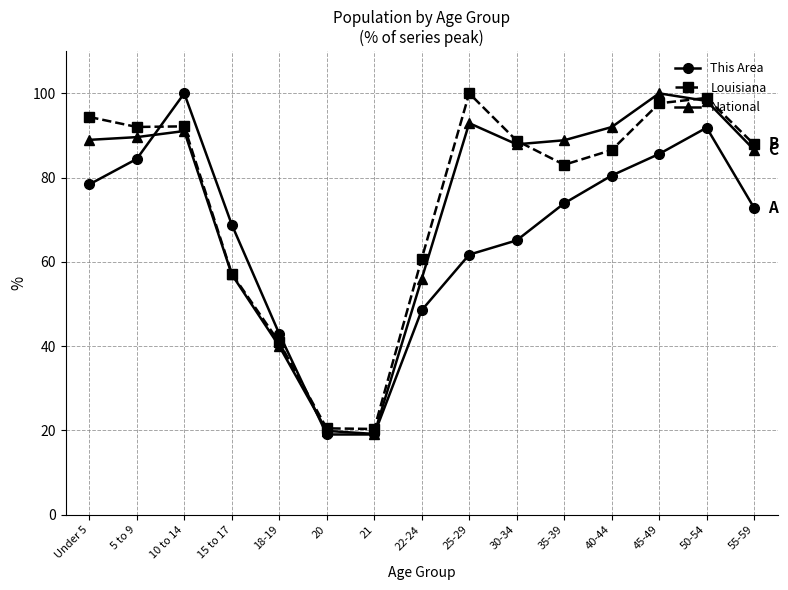

The value of Louisiana at 5 to 9 is 142.7. True or false?

False